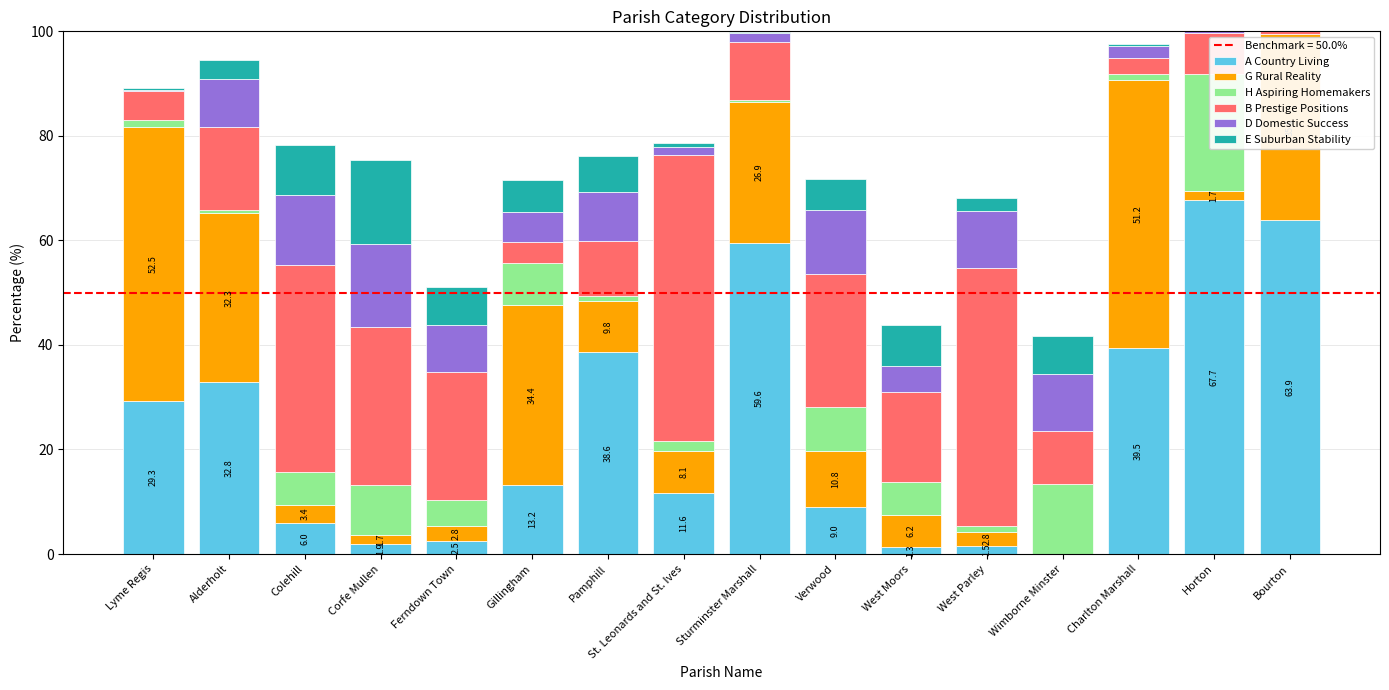

Reading left to right, transcribe all the data shown in this chart.

A Country Living: Lyme Regis=29.3	Alderholt=32.8	Colehill=6.0	Corfe Mullen=1.9	Ferndown Town=2.5	Gillingham=13.2	Pamphill=38.6	St. Leonards and St. Ives=11.6	Sturminster Marshall=59.6	Verwood=9.0	West Moors=1.3	West Parley=1.5	Wimborne Minster=0.0	Charlton Marshall=39.5	Horton=67.7	Bourton=63.9
G Rural Reality: Lyme Regis=52.5	Alderholt=32.3	Colehill=3.4	Corfe Mullen=1.7	Ferndown Town=2.7	Gillingham=34.4	Pamphill=9.8	St. Leonards and St. Ives=8.1	Sturminster Marshall=26.9	Verwood=10.8	West Moors=6.2	West Parley=2.8	Wimborne Minster=0.0	Charlton Marshall=51.2	Horton=1.7	Bourton=35.6
H Aspiring Homemakers: Lyme Regis=1.2	Alderholt=0.7	Colehill=6.2	Corfe Mullen=9.6	Ferndown Town=5.0	Gillingham=8.1	Pamphill=1.0	St. Leonards and St. Ives=1.9	Sturminster Marshall=0.4	Verwood=8.3	West Moors=6.2	West Parley=1.2	Wimborne Minster=13.4	Charlton Marshall=1.3	Horton=22.5	Bourton=0.0
B Prestige Positions: Lyme Regis=5.5	Alderholt=15.9	Colehill=39.8	Corfe Mullen=30.3	Ferndown Town=24.5	Gillingham=4.1	Pamphill=10.5	St. Leonards and St. Ives=54.8	Sturminster Marshall=11.2	Verwood=25.5	West Moors=17.3	West Parley=49.2	Wimborne Minster=10.1	Charlton Marshall=3.1	Horton=7.8	Bourton=0.5
D Domestic Success: Lyme Regis=0.2	Alderholt=9.0	Colehill=13.3	Corfe Mullen=15.8	Ferndown Town=9.0	Gillingham=5.7	Pamphill=9.5	St. Leonards and St. Ives=1.6	Sturminster Marshall=1.7	Verwood=12.2	West Moors=5.1	West Parley=10.9	Wimborne Minster=10.9	Charlton Marshall=2.2	Horton=0.3	Bourton=0.0
E Suburban Stability: Lyme Regis=0.5	Alderholt=3.8	Colehill=9.6	Corfe Mullen=16.0	Ferndown Town=7.4	Gillingham=6.2	Pamphill=6.9	St. Leonards and St. Ives=0.7	Sturminster Marshall=0.1	Verwood=6.0	West Moors=7.8	West Parley=2.5	Wimborne Minster=7.4	Charlton Marshall=0.5	Horton=0.0	Bourton=0.0